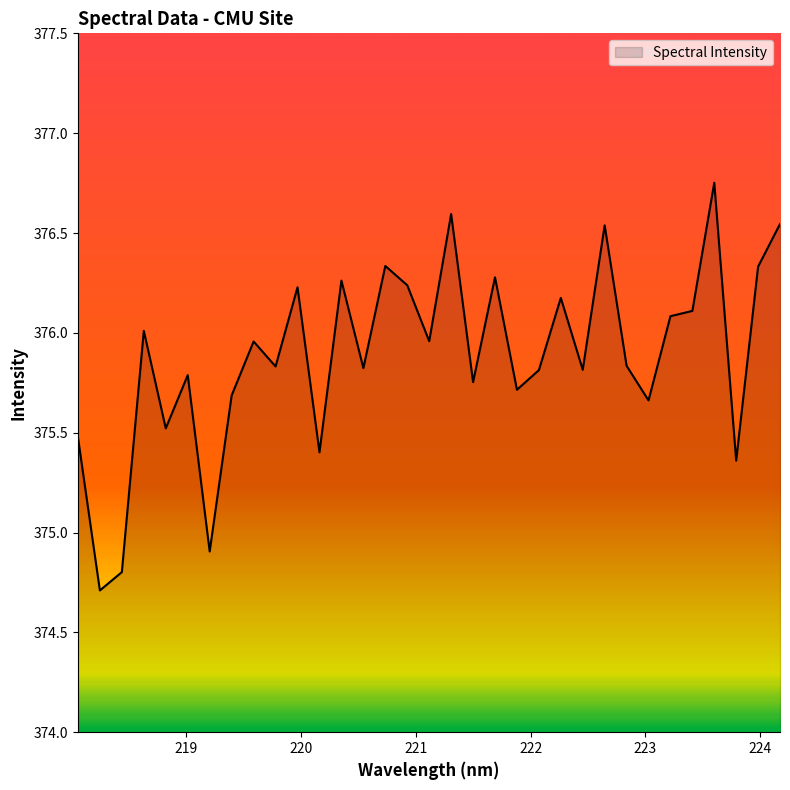

What is the difference between the maximum and minimum values?

2.0